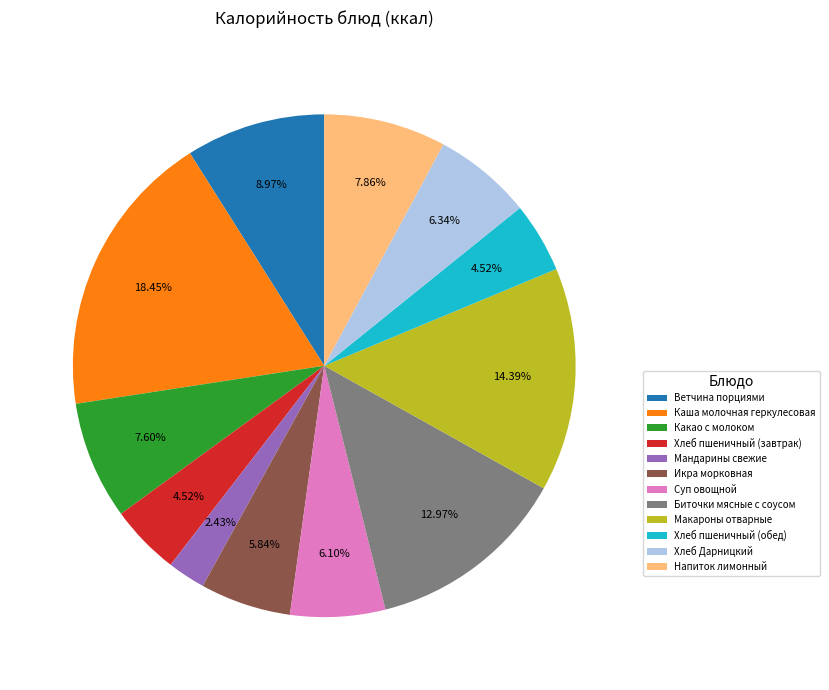

What is the smallest slice in the pie chart?

Мандарины свежие